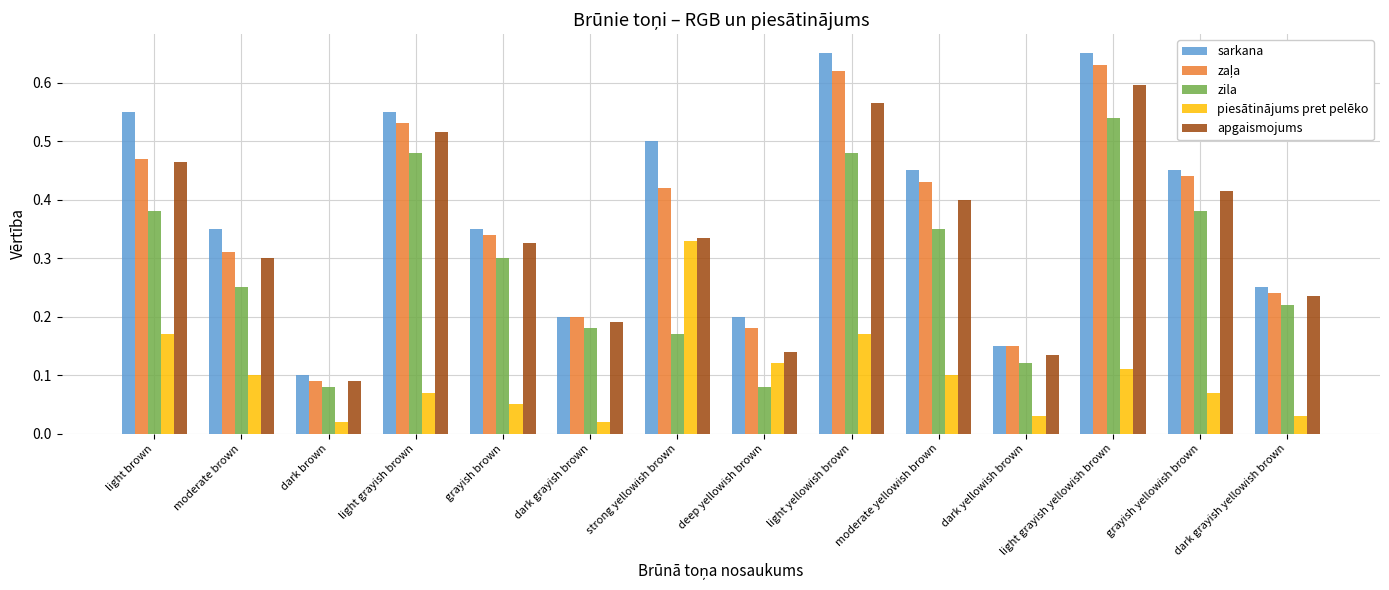

The zila series shows 0.4 at grayish yellowish brown. True or false?

True